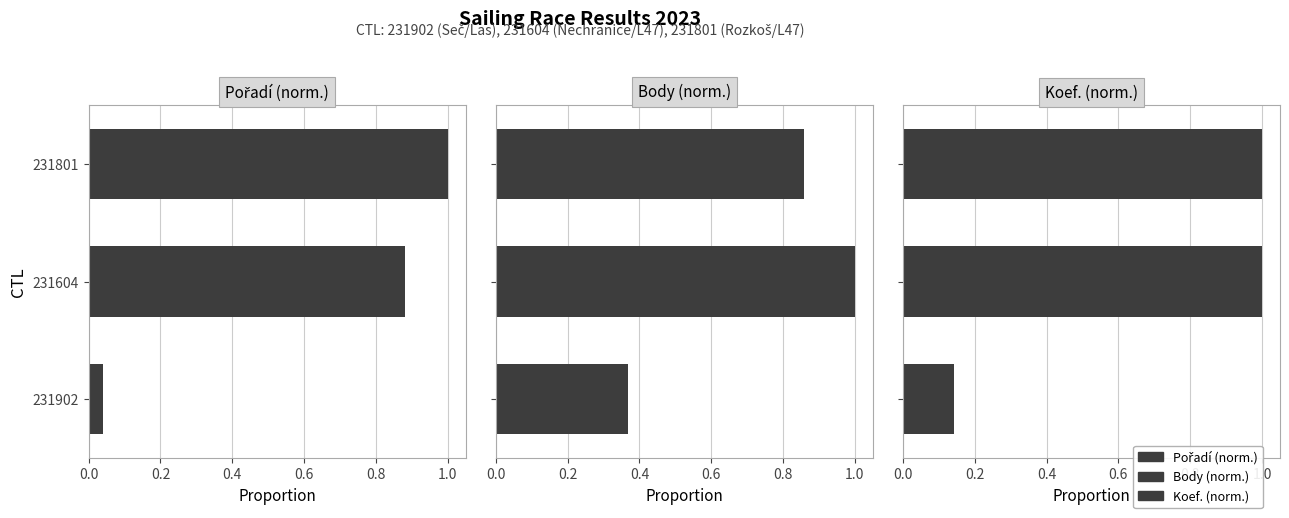

What is the maximum value for Body (norm.)?

1.0